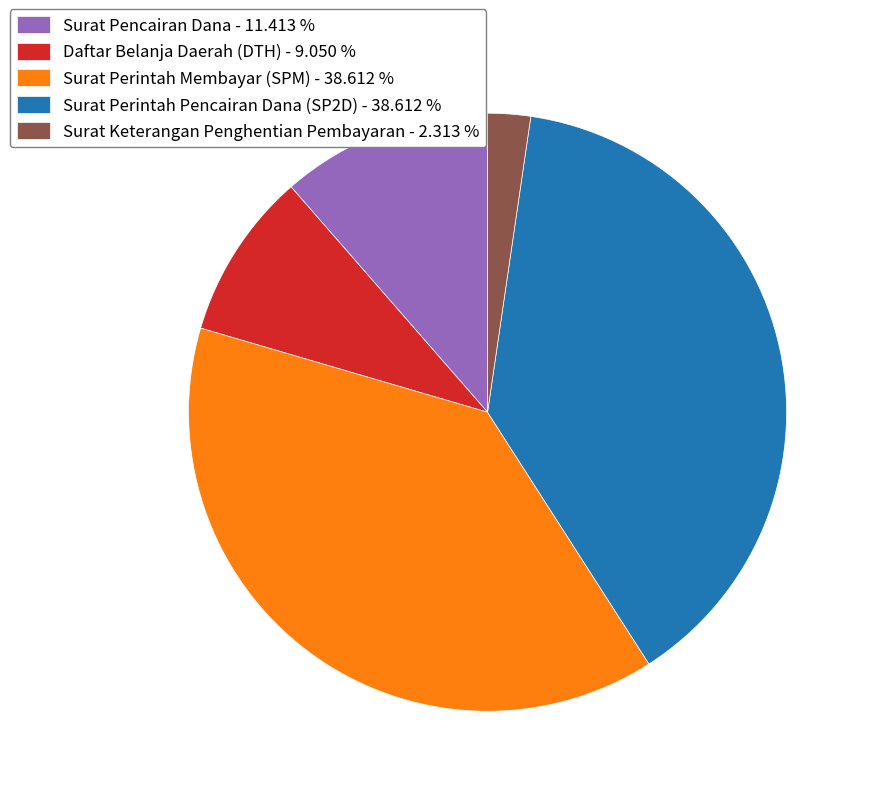

Does any single category account for the majority?

No